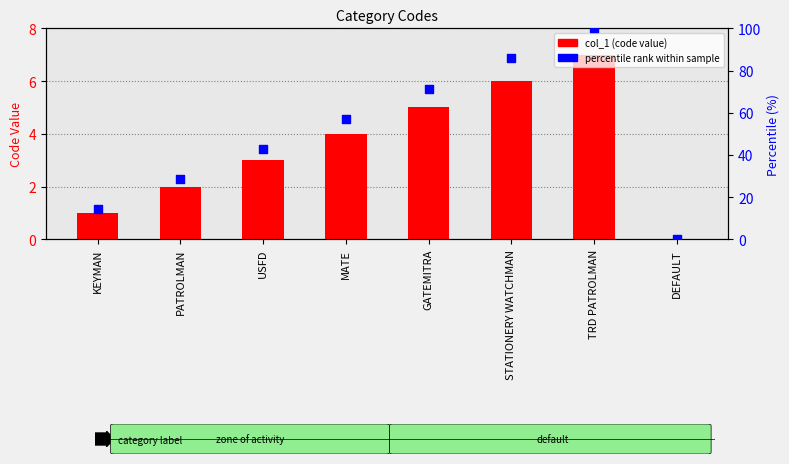

At which category is the sum across all series the highest?

TRD PATROLMAN